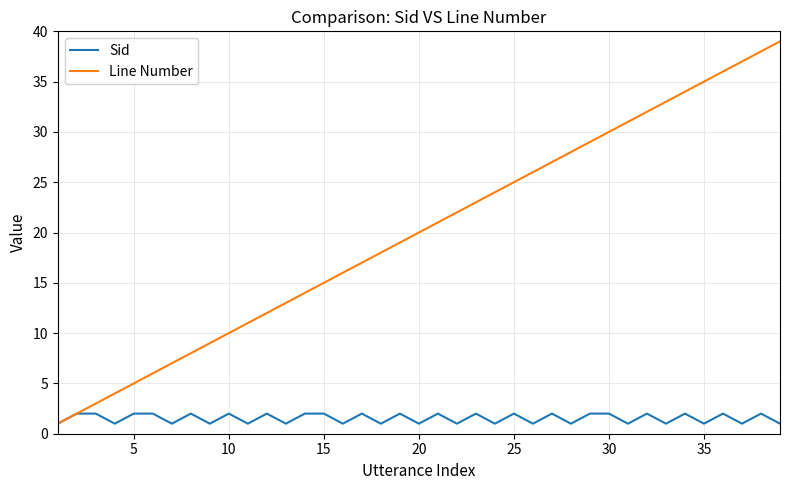

Does the chart display data point markers on the line(s)?

No